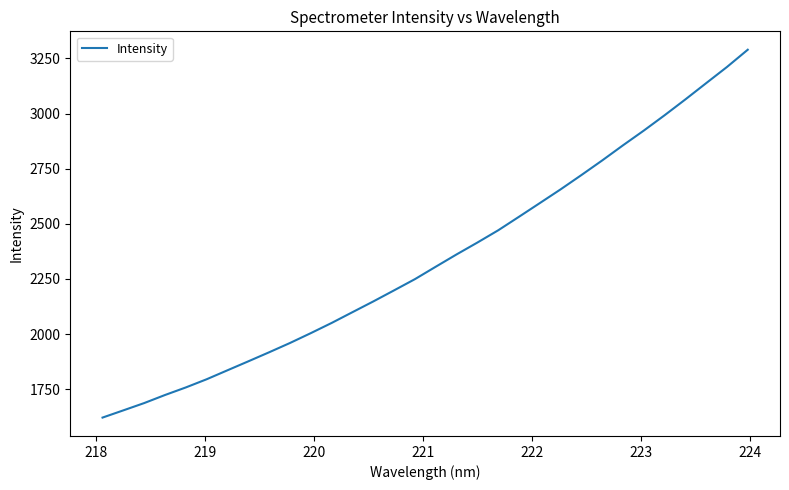

What is the difference between the second highest and minimum values?

1590.5